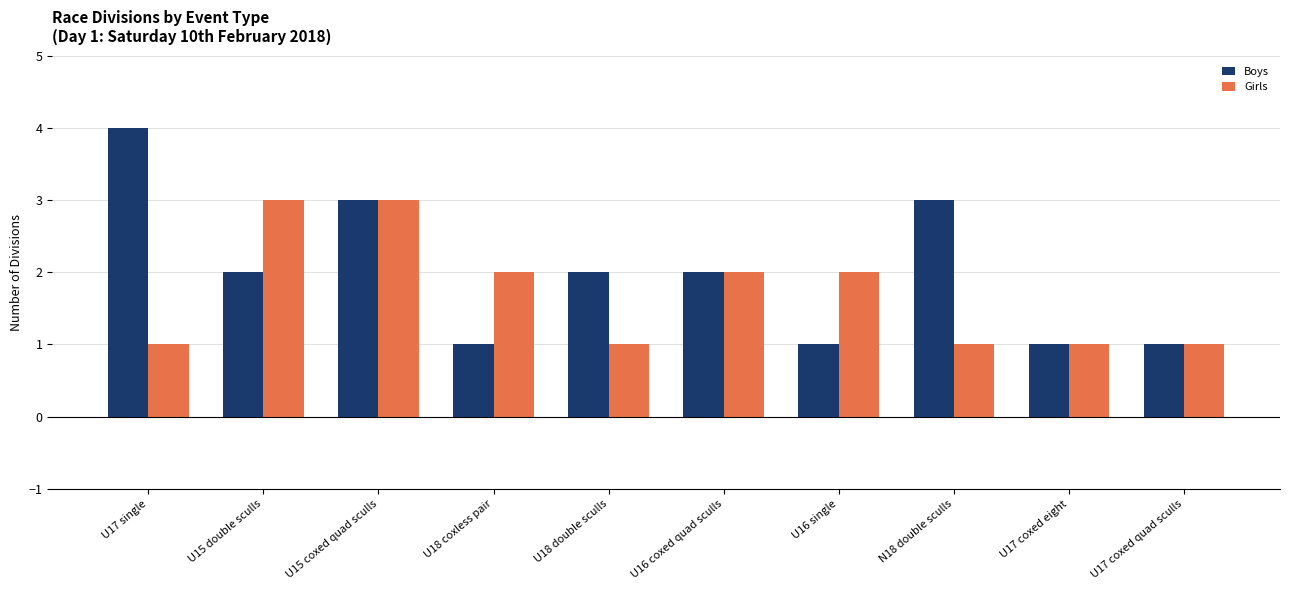

Which category has the highest value in the Boys series?

U17 single